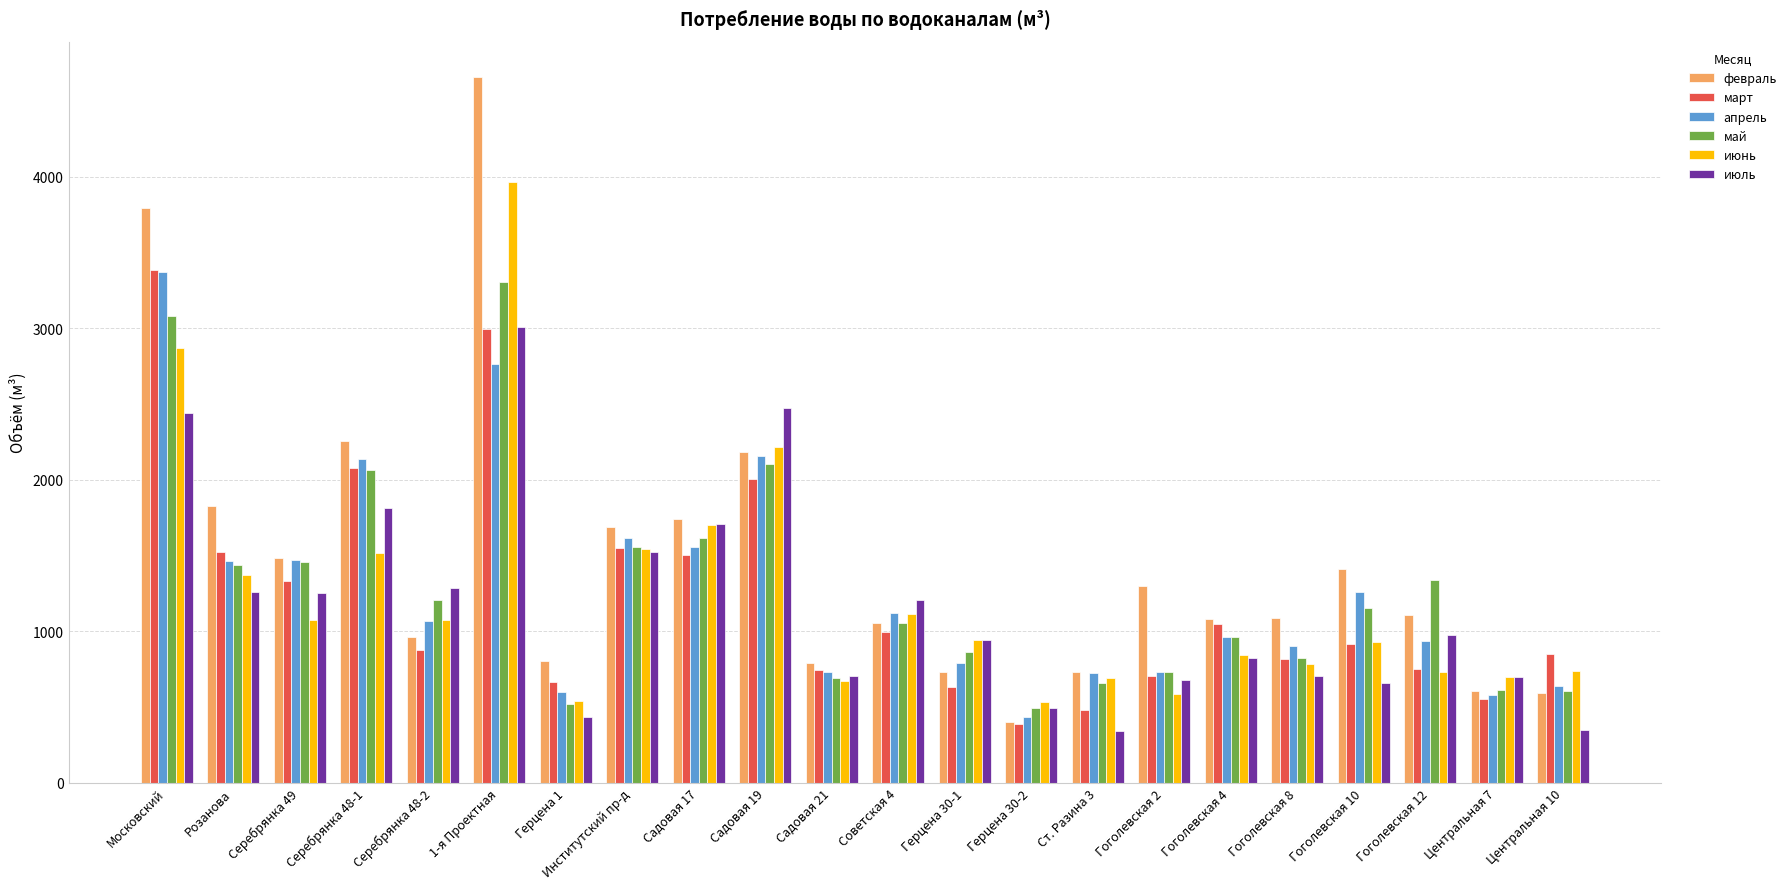

What is the average value of the июнь series?

1232